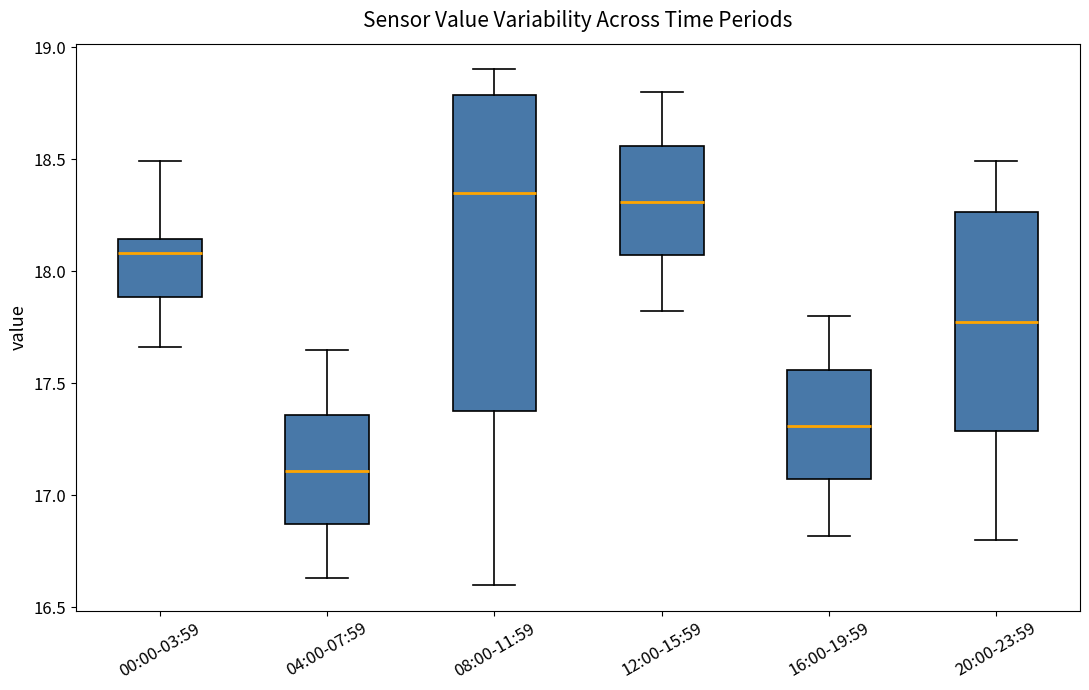

Reading left to right, transcribe this box plot: for each box, give where its median line is, the range the box spans, and where its two whiskers end, as read against the y-axis. The values are not printed on the chart, so give them approximately, as read against the axis.

00:00-03:59: median 18.10, box 17.90 to 18.15, whiskers 17.65 to 18.50
04:00-07:59: median 17.10, box 16.85 to 17.35, whiskers 16.65 to 17.65
08:00-11:59: median 18.35, box 17.40 to 18.80, whiskers 16.60 to 18.90
12:00-15:59: median 18.30, box 18.05 to 18.55, whiskers 17.80 to 18.80
16:00-19:59: median 17.30, box 17.05 to 17.55, whiskers 16.80 to 17.80
20:00-23:59: median 17.80, box 17.30 to 18.25, whiskers 16.80 to 18.50